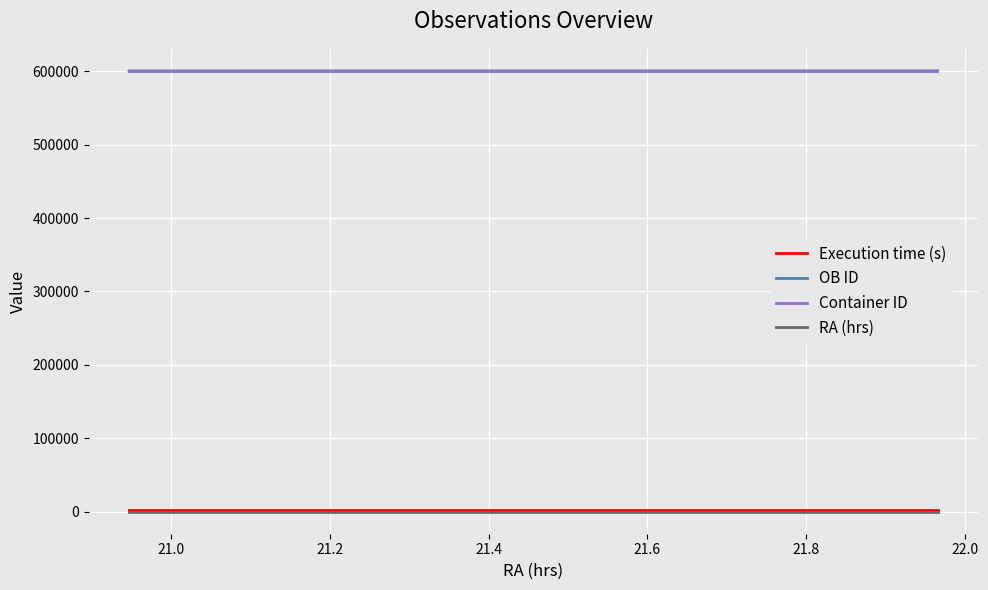

At how many categories does at least one series exceed 87569?

15